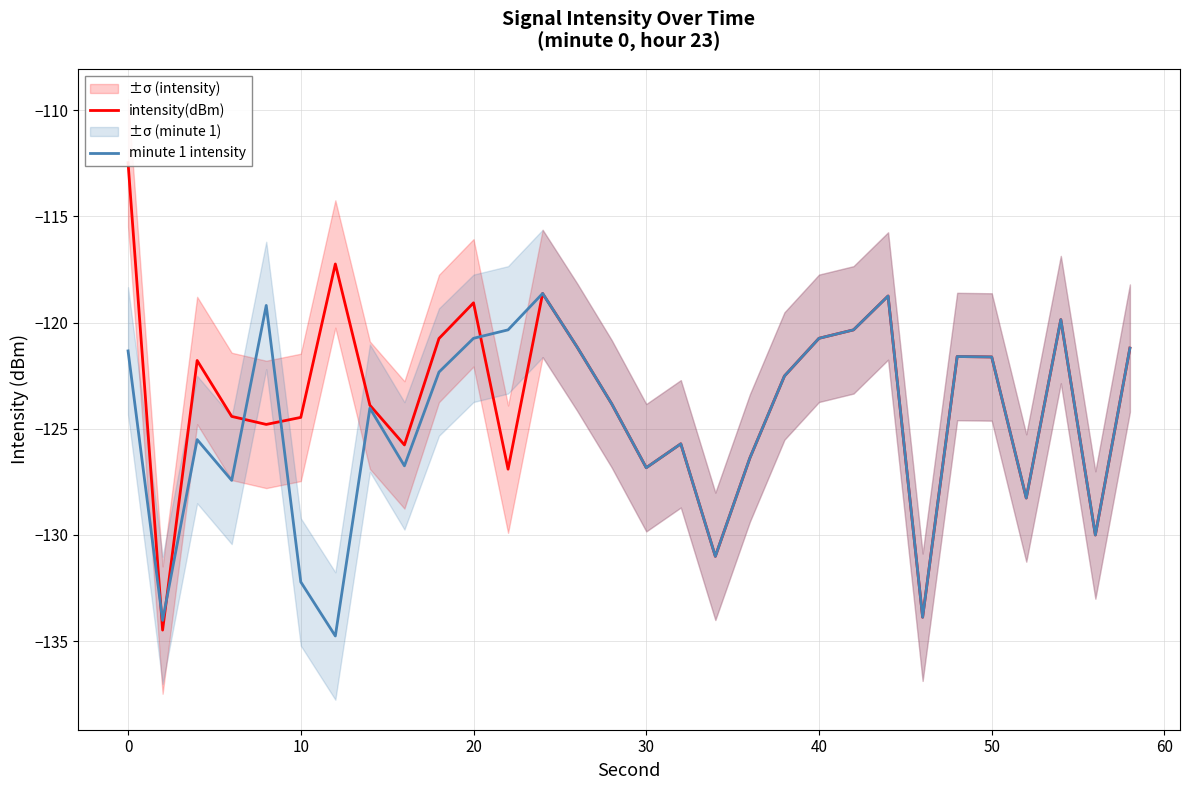

What is the lowest value of the minute 1 intensity series?

-134.8